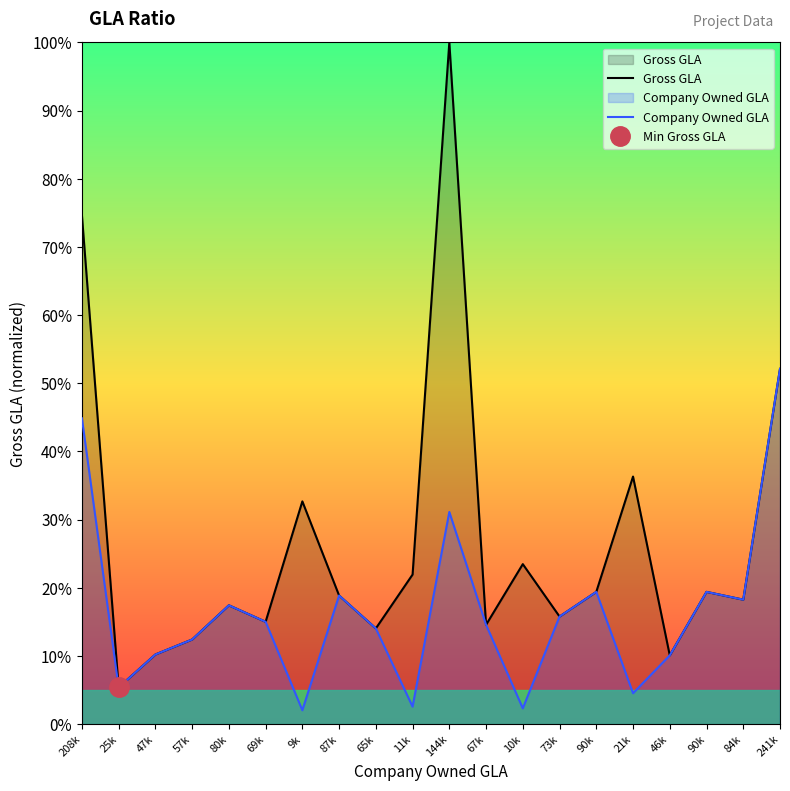

True or false: Gross GLA has a value of 0.1 at 67k.

False